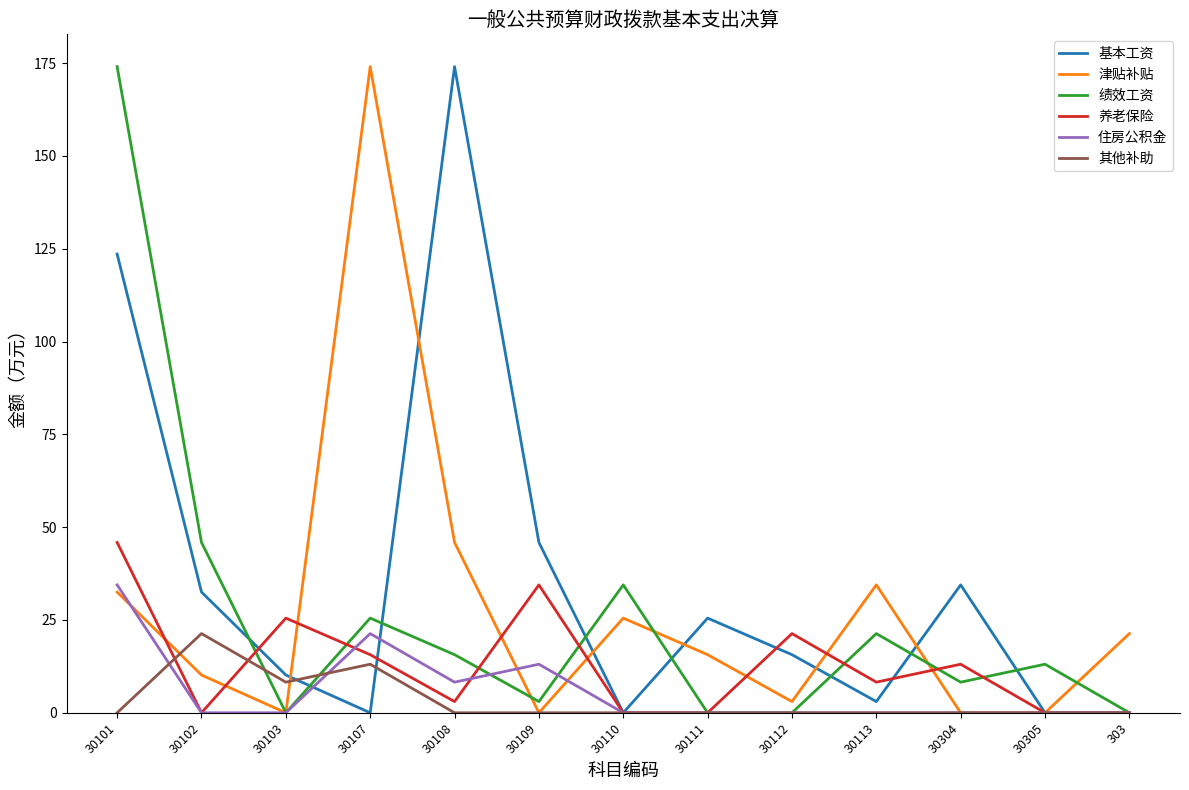

At which category is the sum across all series the highest?

30101